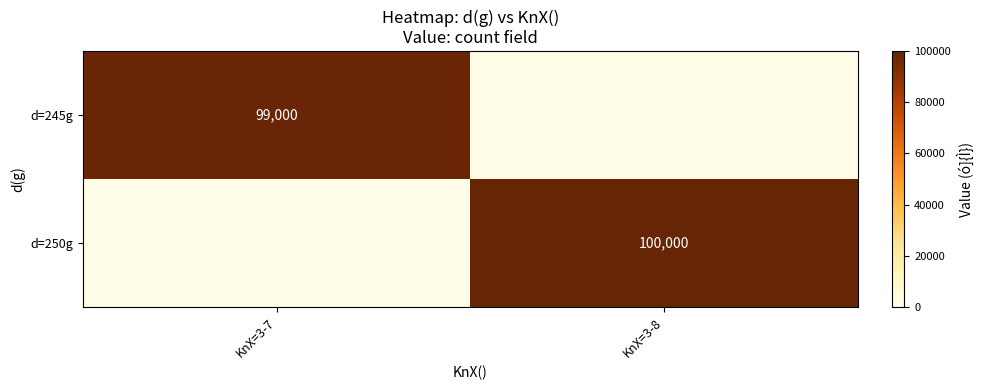

The value of d=245g at KnX=3-7 is 170594. True or false?

False